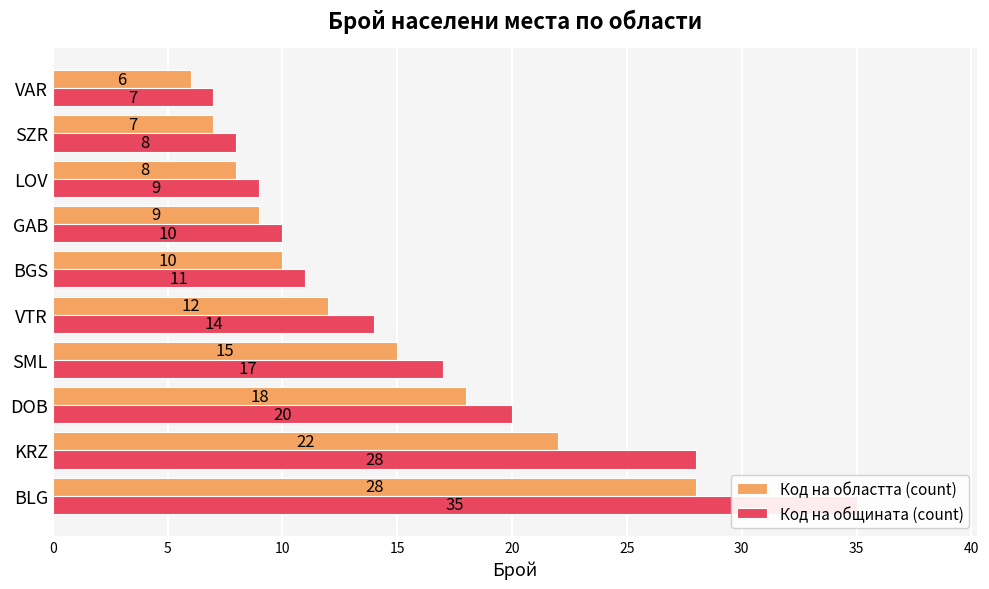

What is the smallest value displayed?

6